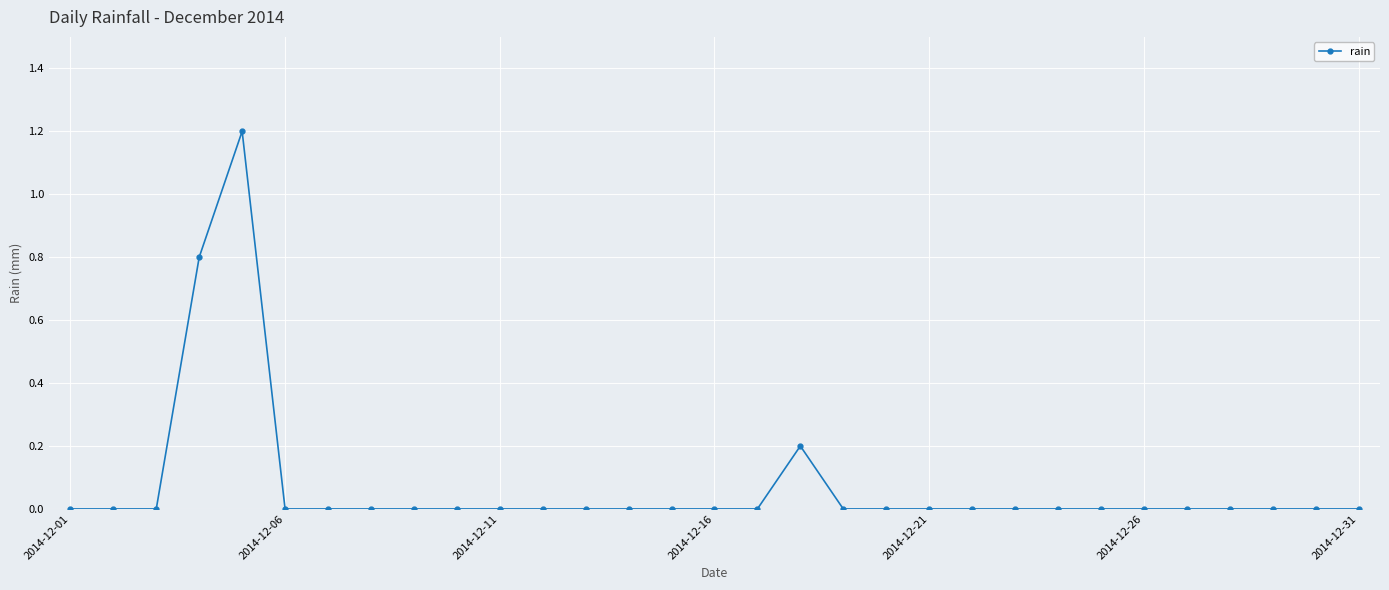

True or false: the data has more than 0 interior local peaks.

True